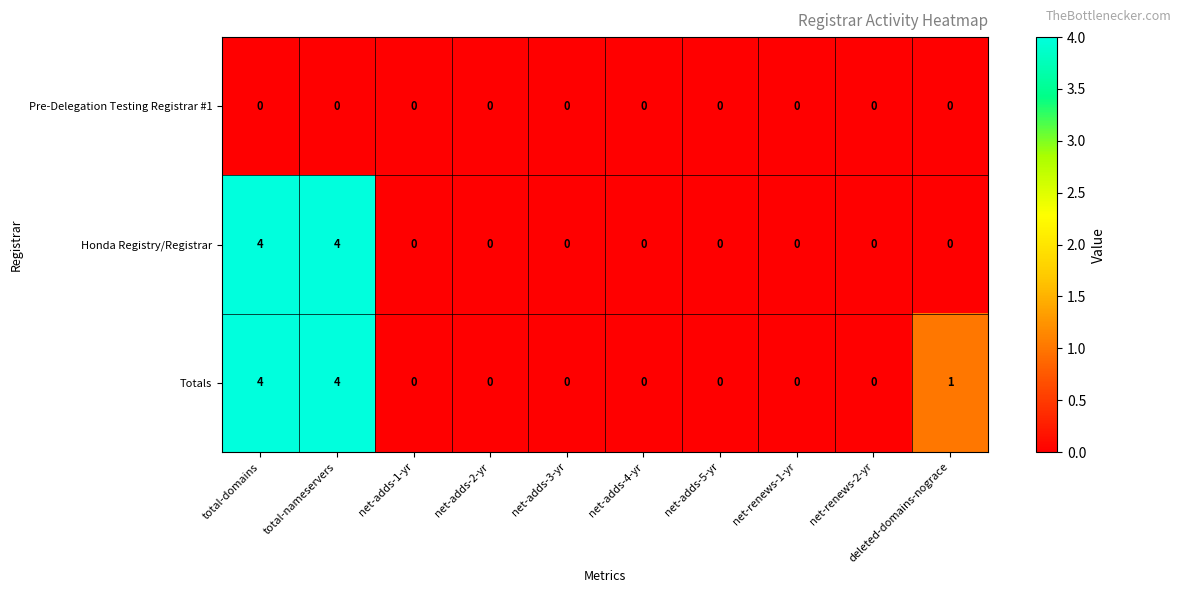

What is the sum of the Totals values at total-domains and net-adds-5-yr?

4